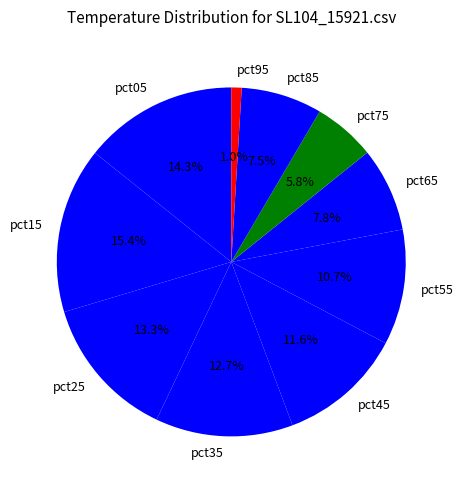

Is there any slice that represents more than half of the pie?

No